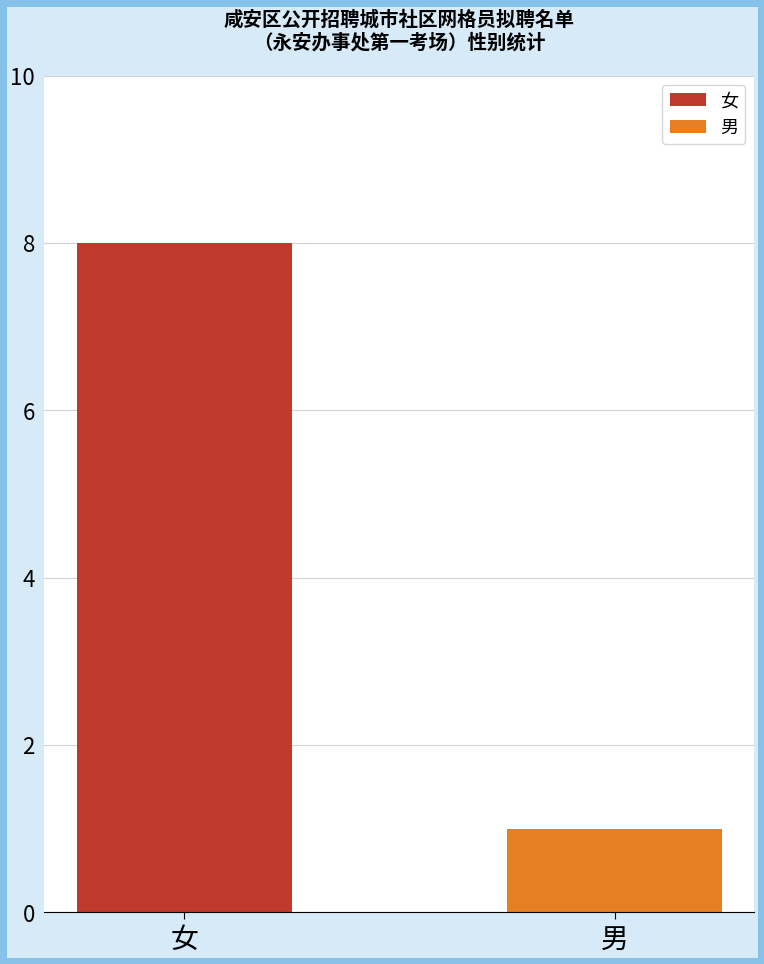

List the series in order of their peak value, lowest first.

男, 女